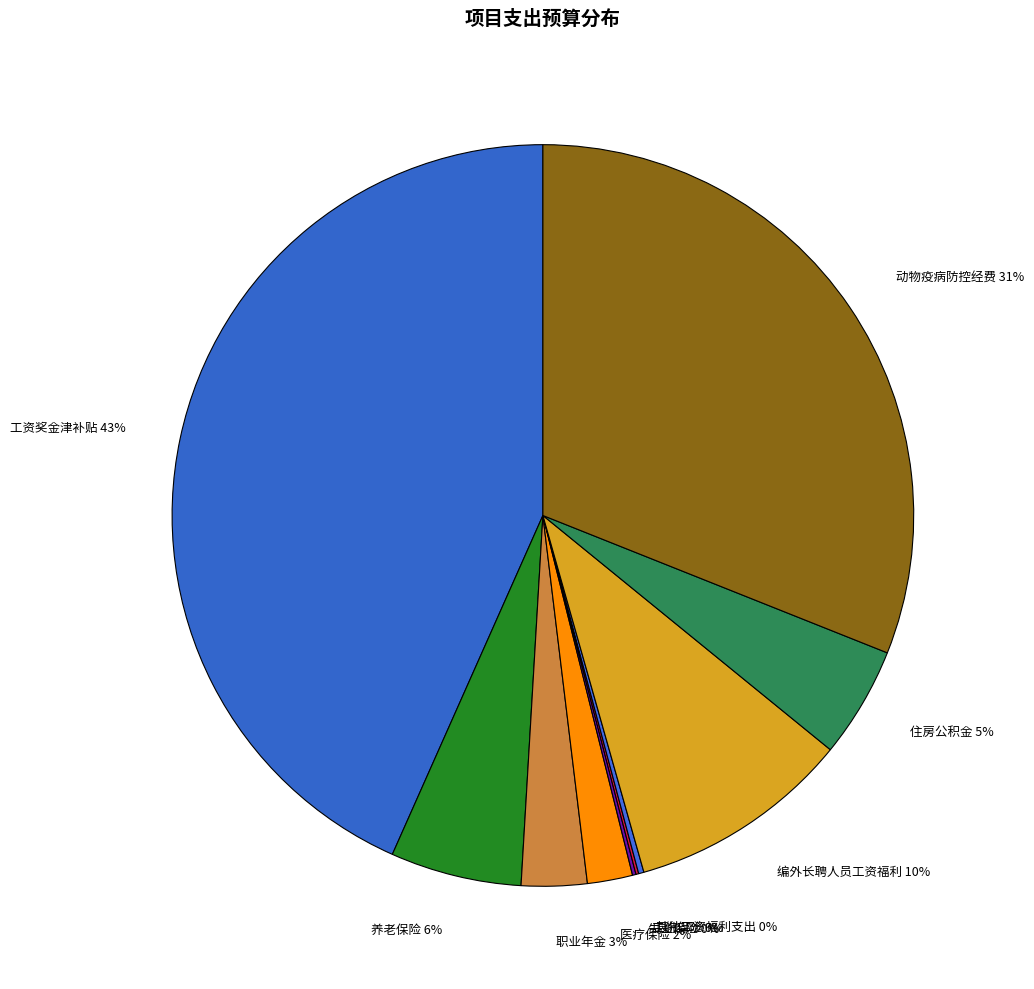

To the nearest percent, what percentage of the pie is 编外长聘人员工资福利 10%?

10%